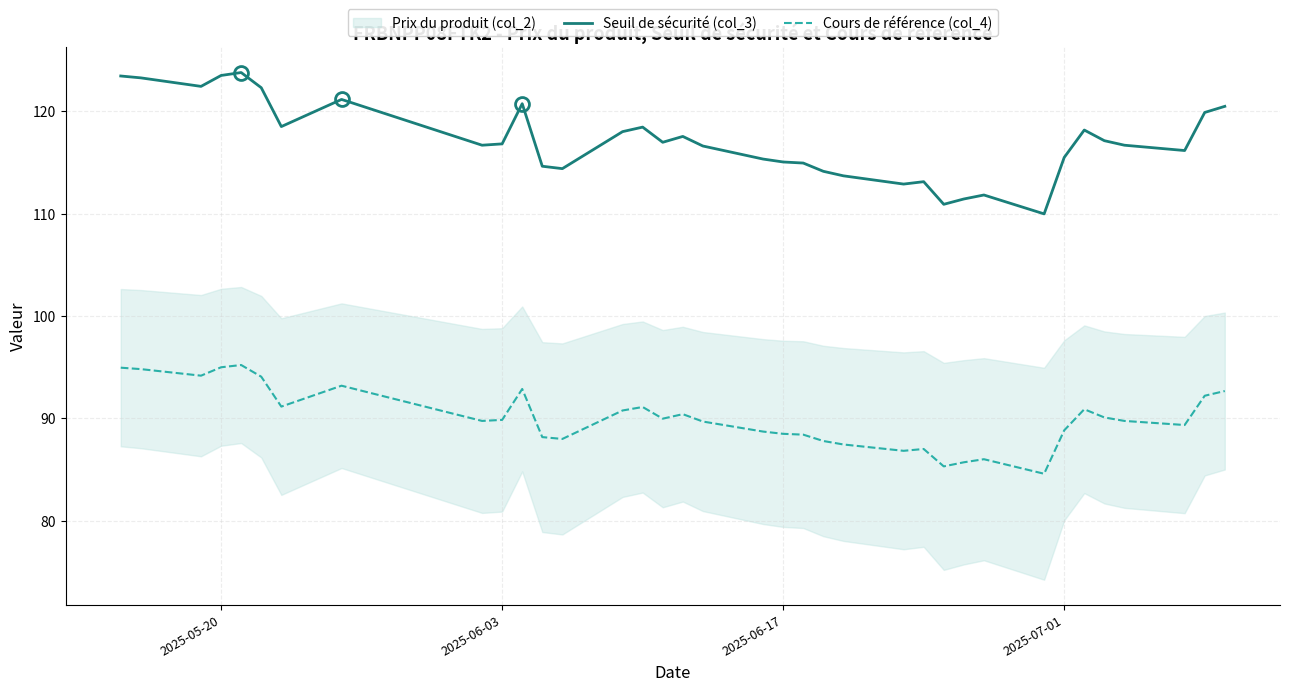

Is it true that Seuil de sécurité (col_3) equals 66.0 at 2025-06-17?

False